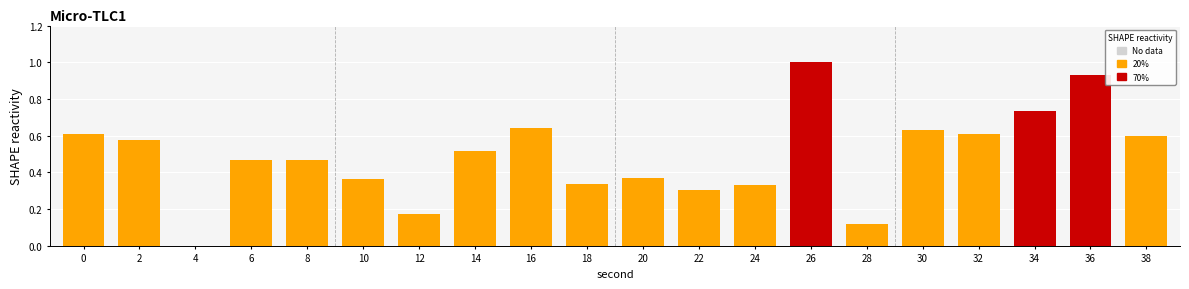

Which label corresponds to the largest value in the chart?

26